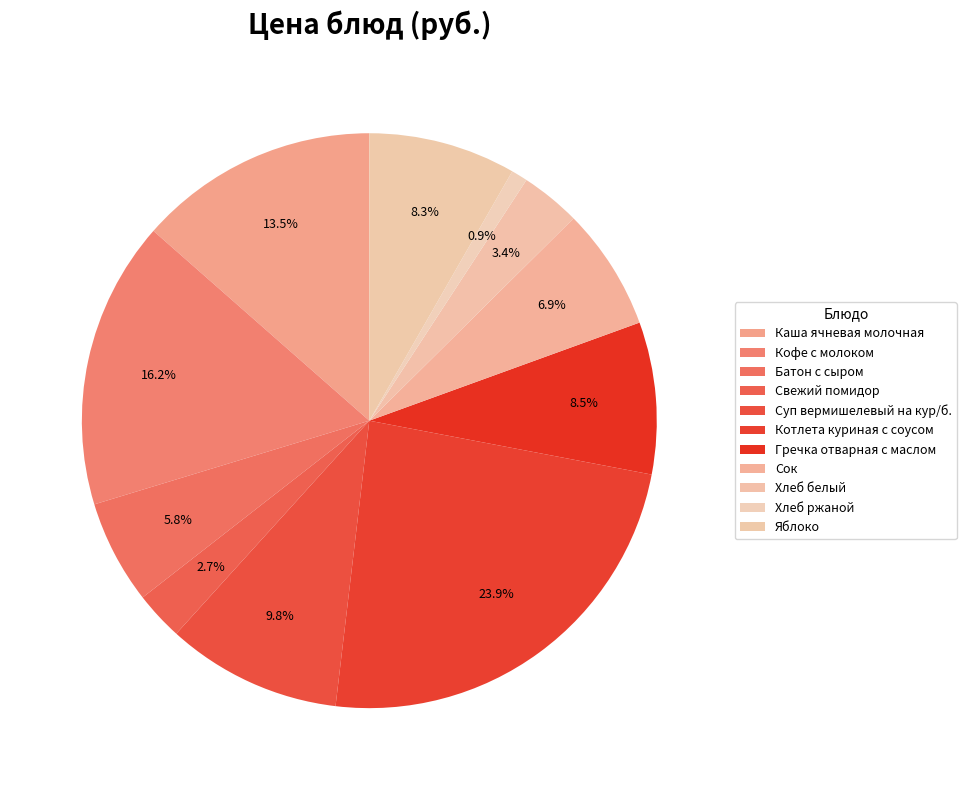

Is the sum of Котлета куриная с соусом and Сок greater than half?

No